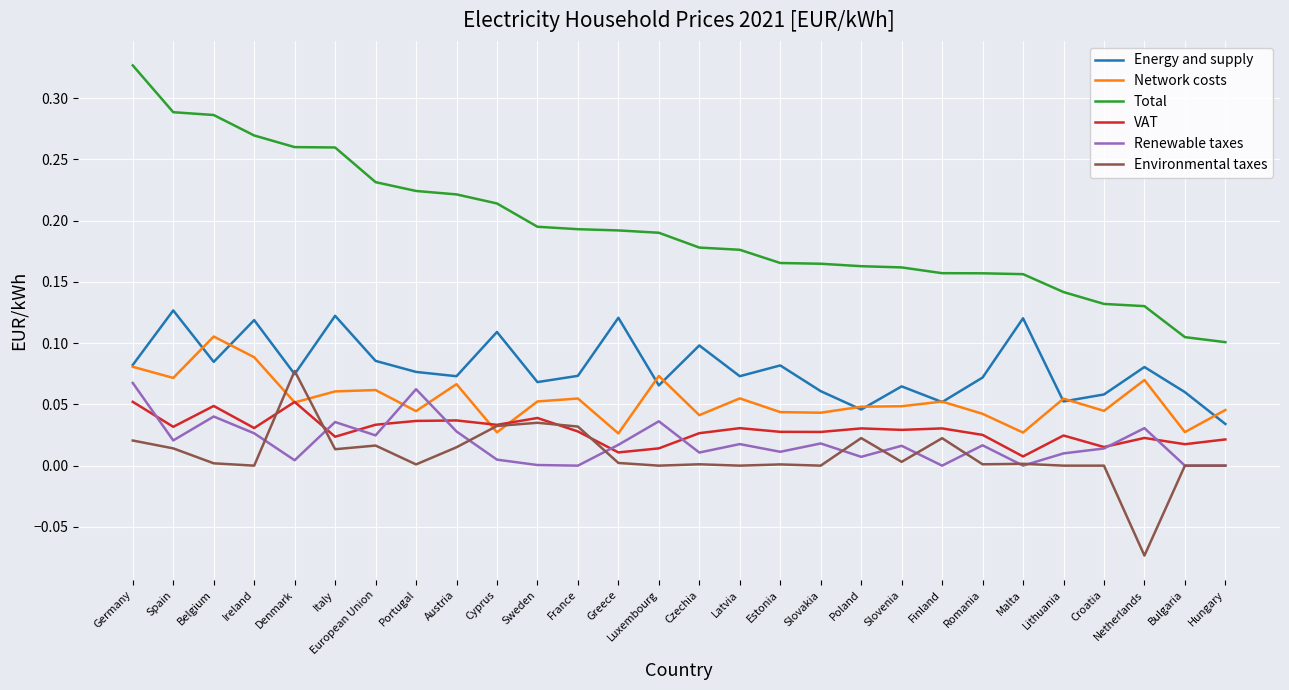

The value of Energy and supply at Ireland is 0.1. True or false?

True